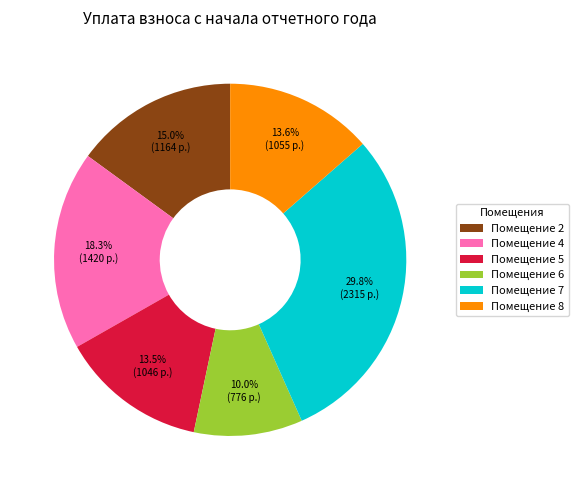

Which category has the biggest portion of the pie?

Помещение 7